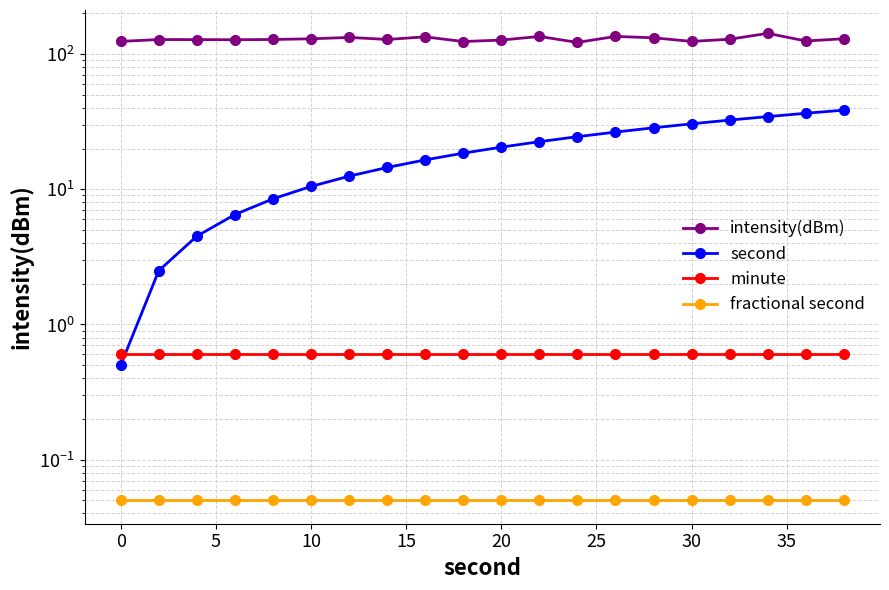

Reading left to right, what are all the values shown in this chart?

intensity(dBm): 124.2	128.2	128.0	127.7	128.3	129.8	132.9	128.4	134.2	123.9	127.0	135.1	122.0	135.1	132.0	124.2	128.8	142.4	125.1	129.9
second: 0.5	2.5	4.5	6.5	8.5	10.5	12.5	14.5	16.5	18.5	20.5	22.5	24.5	26.5	28.5	30.5	32.5	34.5	36.5	38.5
minute: 0.6	0.6	0.6	0.6	0.6	0.6	0.6	0.6	0.6	0.6	0.6	0.6	0.6	0.6	0.6	0.6	0.6	0.6	0.6	0.6
fractional second: 0.1	0.1	0.1	0.1	0.1	0.1	0.1	0.1	0.1	0.1	0.1	0.1	0.1	0.1	0.1	0.1	0.1	0.1	0.1	0.1